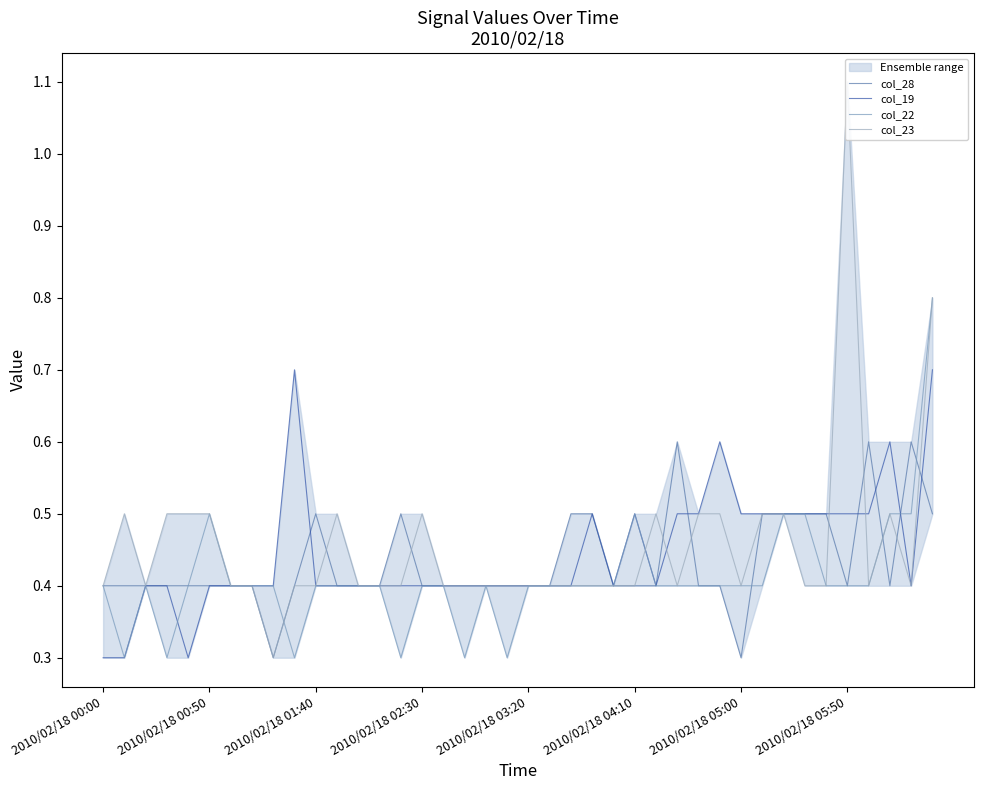

What is the difference between the maximum and minimum values in the col_22 series?

0.5